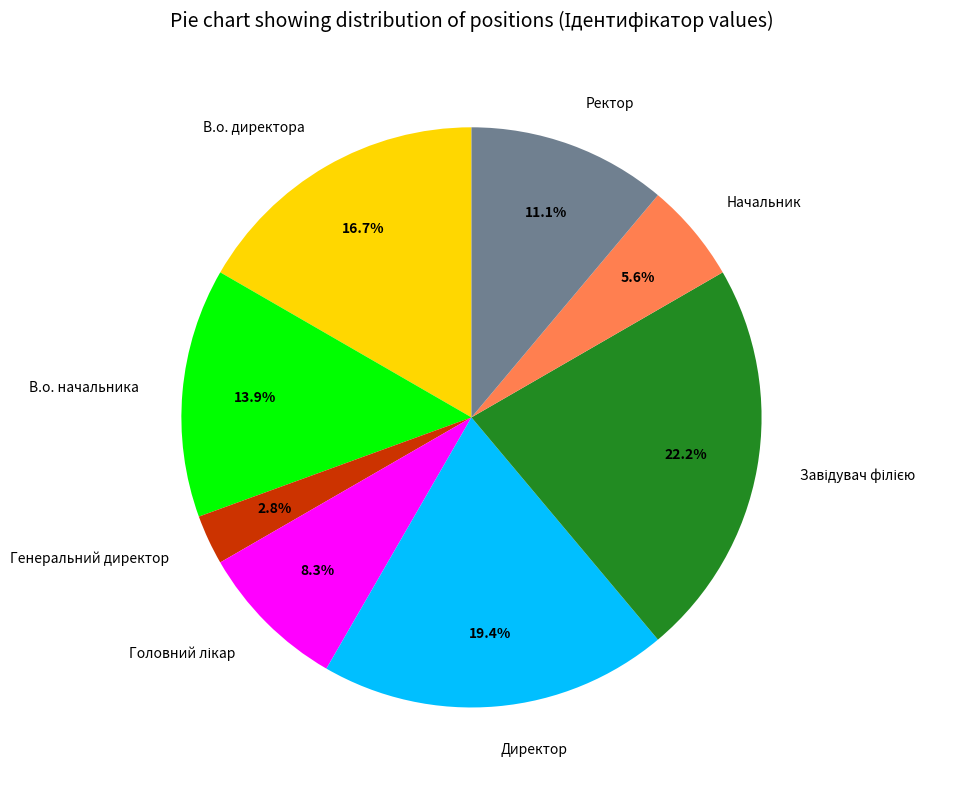

Approximately how many times larger is the value at В.о. директора compared to Начальник?

3.0